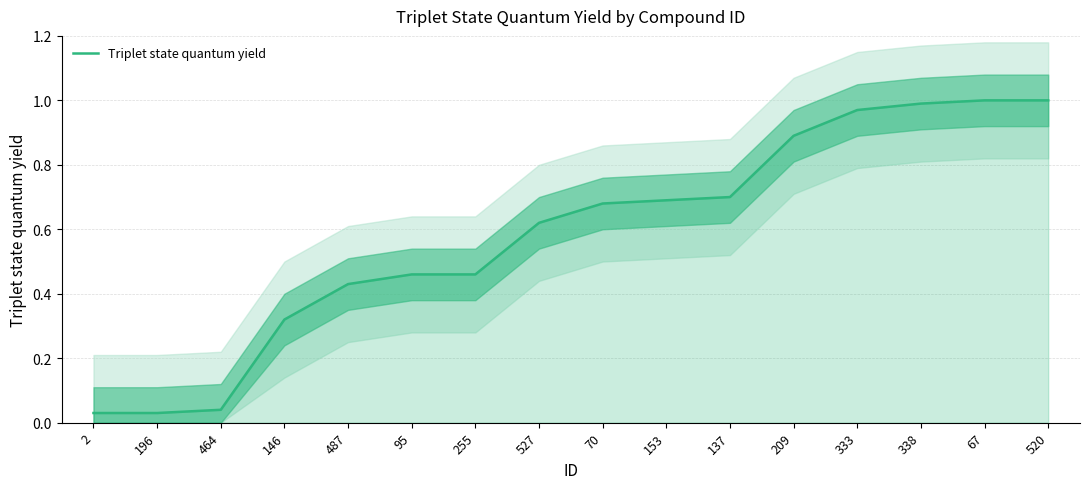

List the labels in order of value, largest first.

67, 520, 338, 333, 209, 137, 153, 70, 527, 95, 255, 487, 146, 464, 2, 196